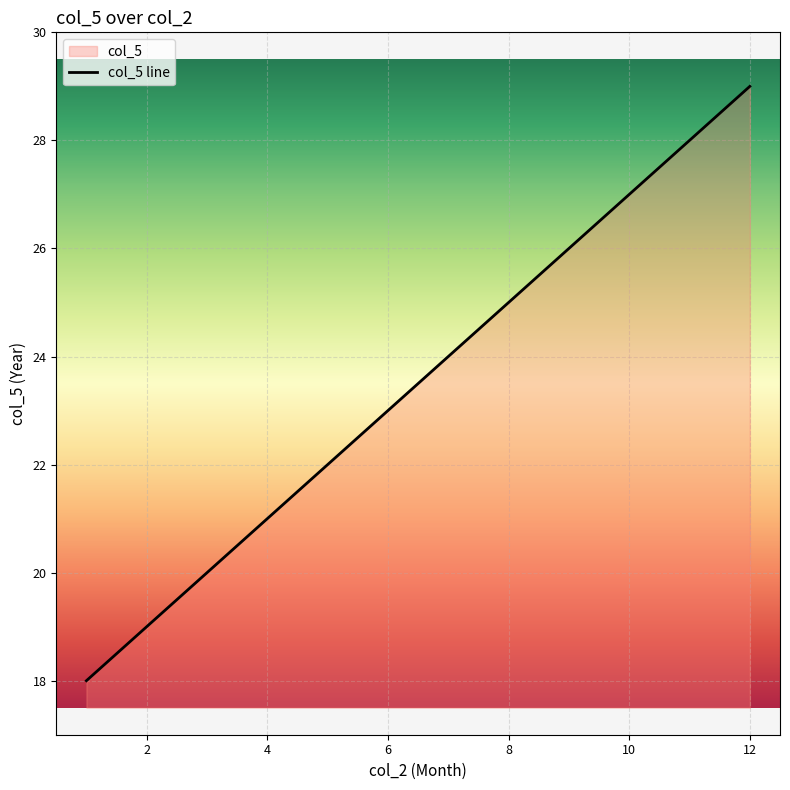

Which has a higher value, 6 or 12?

12